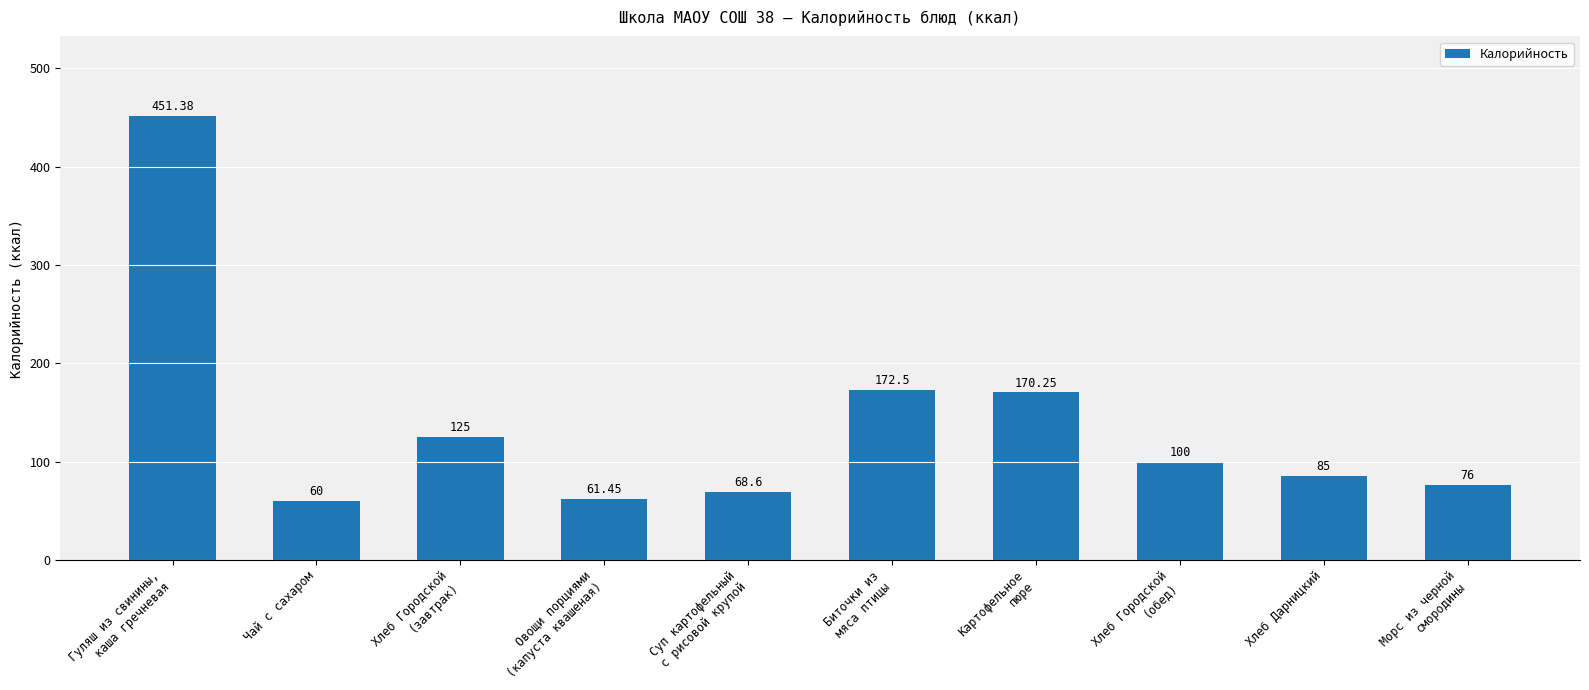

Count the number of data series in this chart.

1